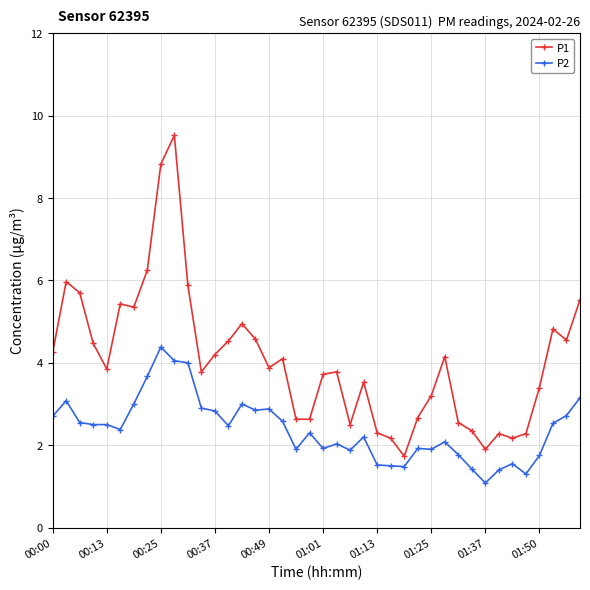

What is the value of the P1 point at the 34th from the left?

2.3